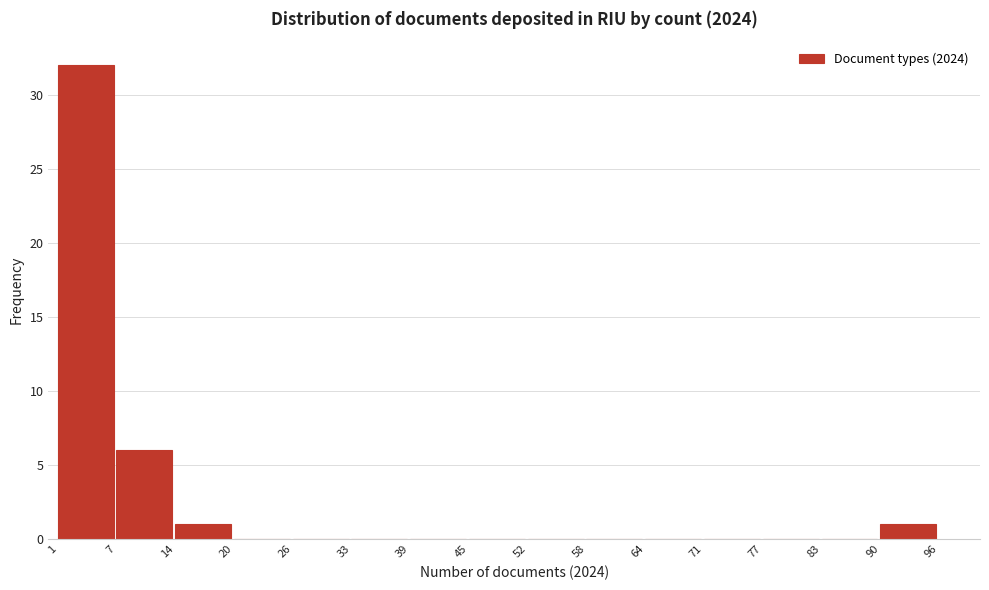

Reading left to right, list every bar in this chart as the range it spans on the x-axis followed by its height. The values are not printed on the chart, so give them approximately, as read against the axis.

1 to 7: 32
7 to 14: 6
14 to 20: 1
20 to 26: 0
26 to 33: 0
33 to 39: 0
39 to 45: 0
45 to 52: 0
52 to 58: 0
58 to 64: 0
64 to 71: 0
71 to 77: 0
77 to 83: 0
83 to 90: 0
90 to 96: 1